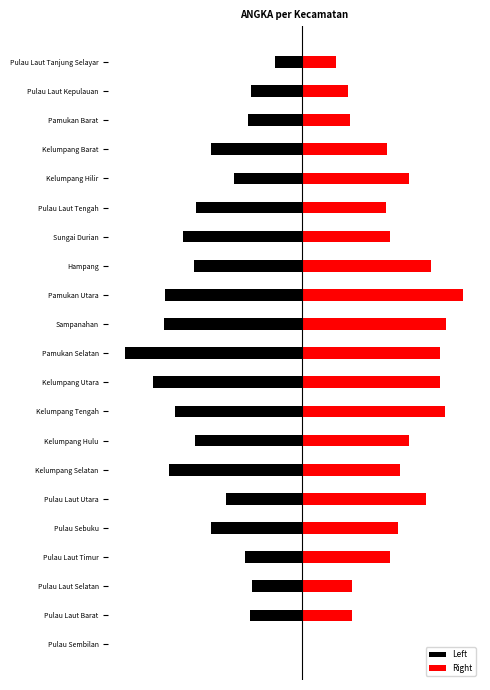

Which series has the largest range (max minus min)?

Left